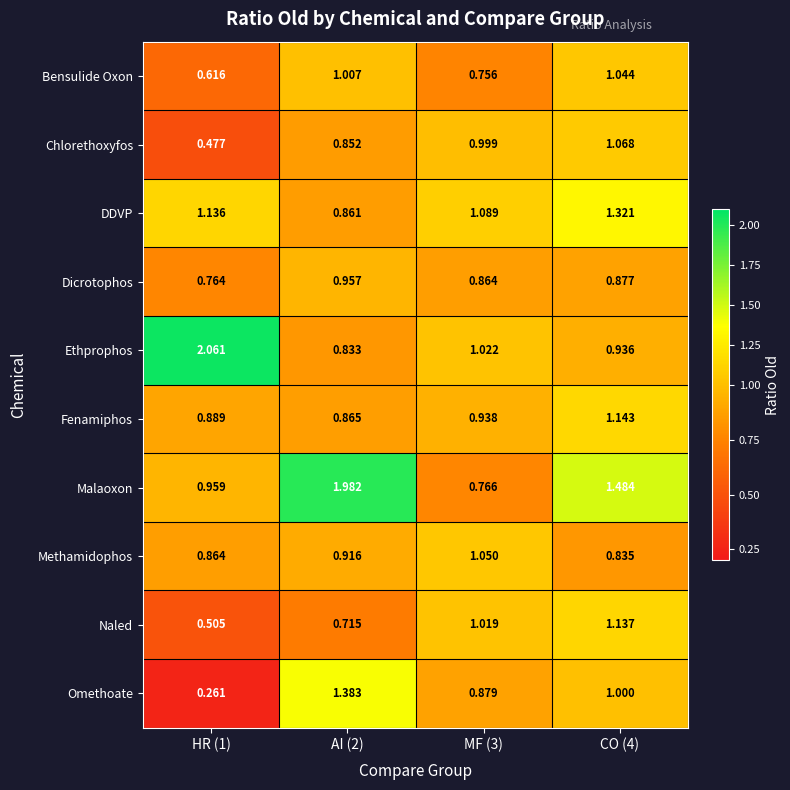

At AI (2), list the series in order from smallest to largest.

Naled, Ethprophos, Chlorethoxyfos, DDVP, Fenamiphos, Methamidophos, Dicrotophos, Bensulide Oxon, Omethoate, Malaoxon